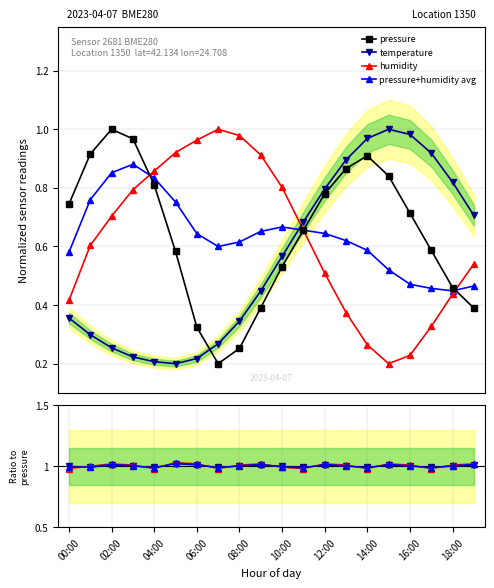

Where is the first local maximum for humidity?

07:00